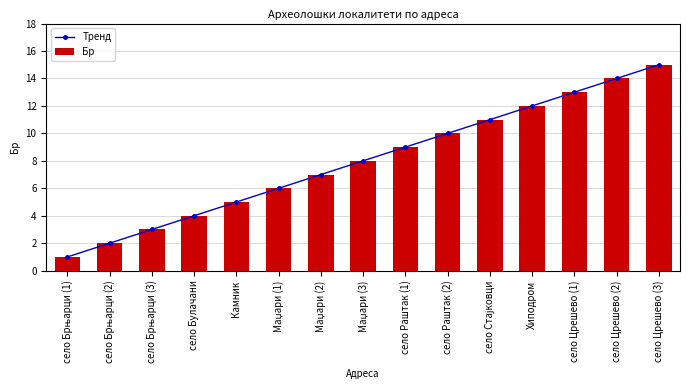

Reading left to right, extract all data points from this chart.

Тренд: село Брњарци (1)=1	село Брњарци (2)=2	село Брњарци (3)=3	село Булачани=4	Камник=5	Маџари (1)=6	Маџари (2)=7	Маџари (3)=8	село Раштак (1)=9	село Раштак (2)=10	село Стајковци=11	Хиподром=12	село Црешево (1)=13	село Црешево (2)=14	село Црешево (3)=15
Бр: село Брњарци (1)=1	село Брњарци (2)=2	село Брњарци (3)=3	село Булачани=4	Камник=5	Маџари (1)=6	Маџари (2)=7	Маџари (3)=8	село Раштак (1)=9	село Раштак (2)=10	село Стајковци=11	Хиподром=12	село Црешево (1)=13	село Црешево (2)=14	село Црешево (3)=15